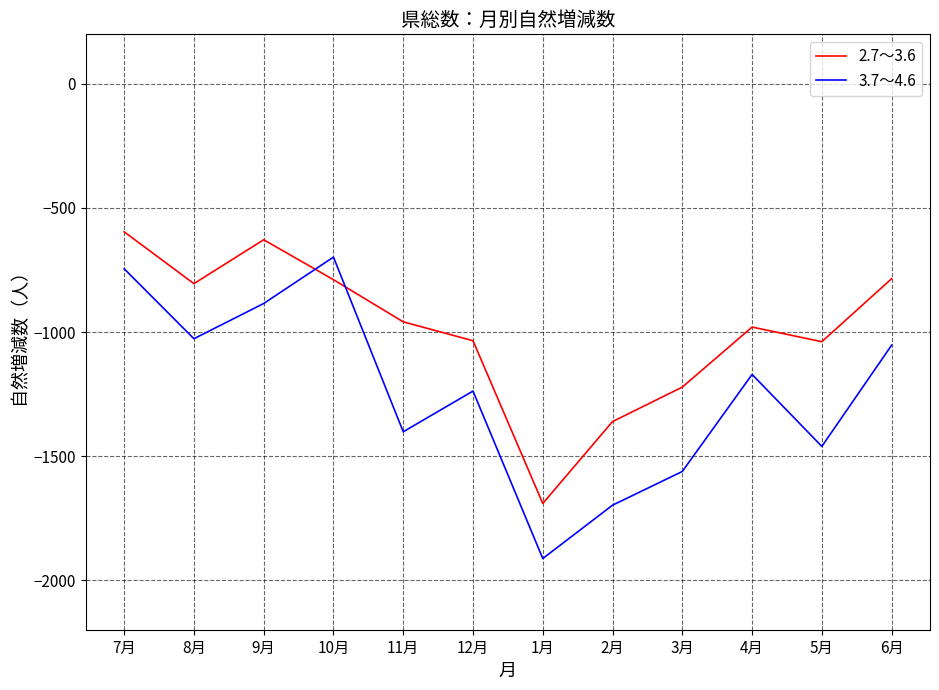

How many intersections are there between 2.7～3.6 and 3.7～4.6?

2